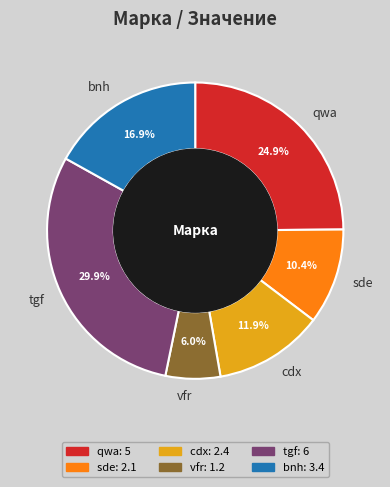

To the nearest percent, what is the difference between the largest and smallest slice percentages?

24%